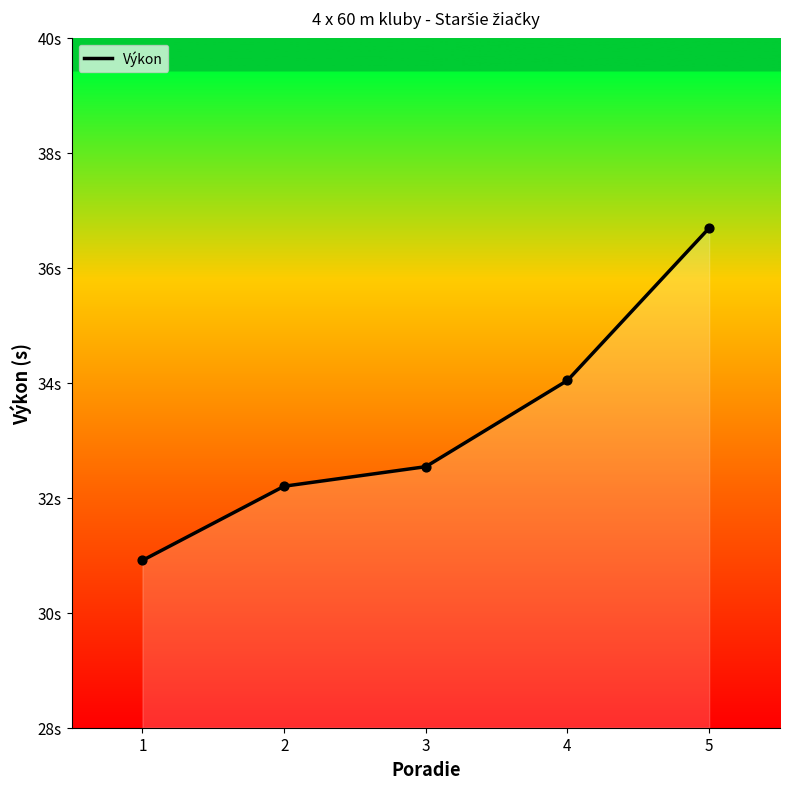

What is the change in value from 2 to 5?

+4.5